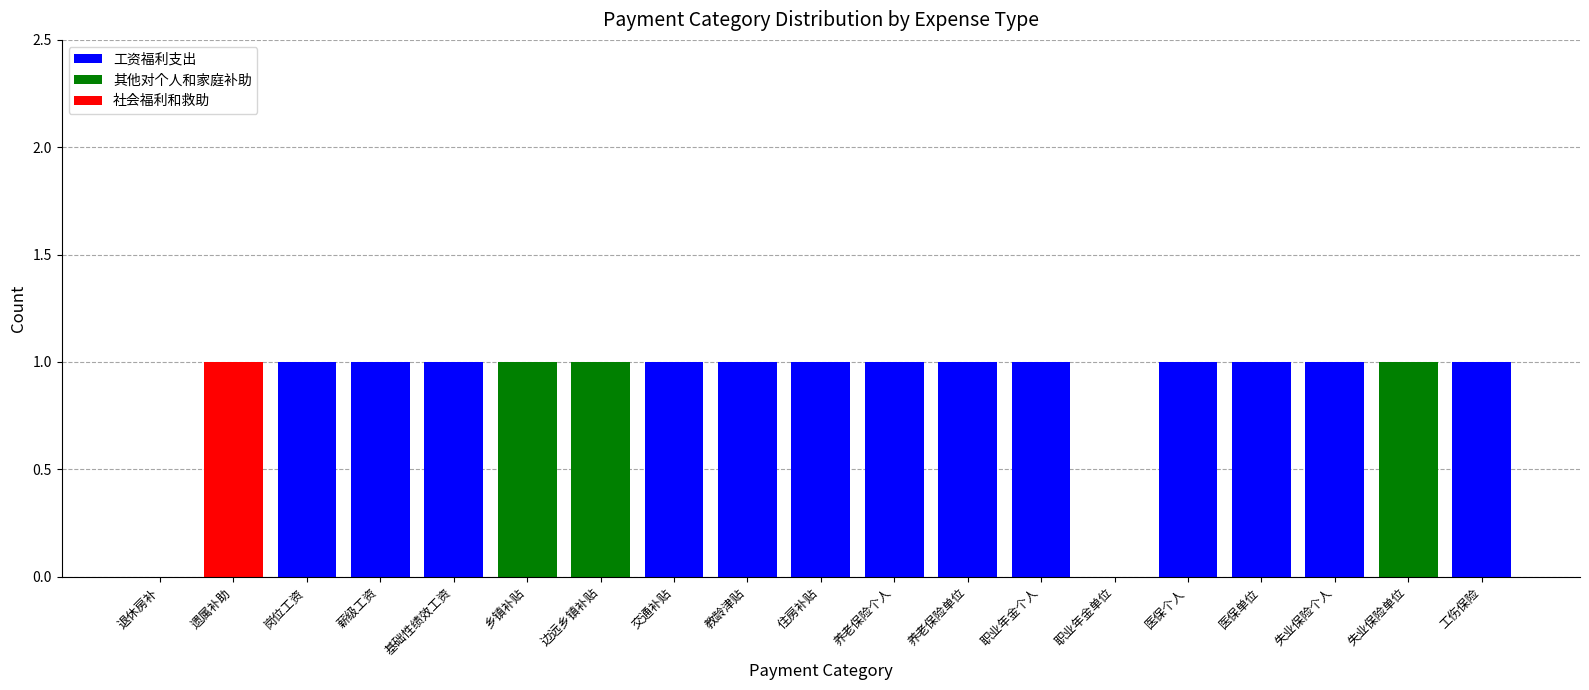

What is the difference between the maximum and minimum values in the 工资福利支出 series?

1